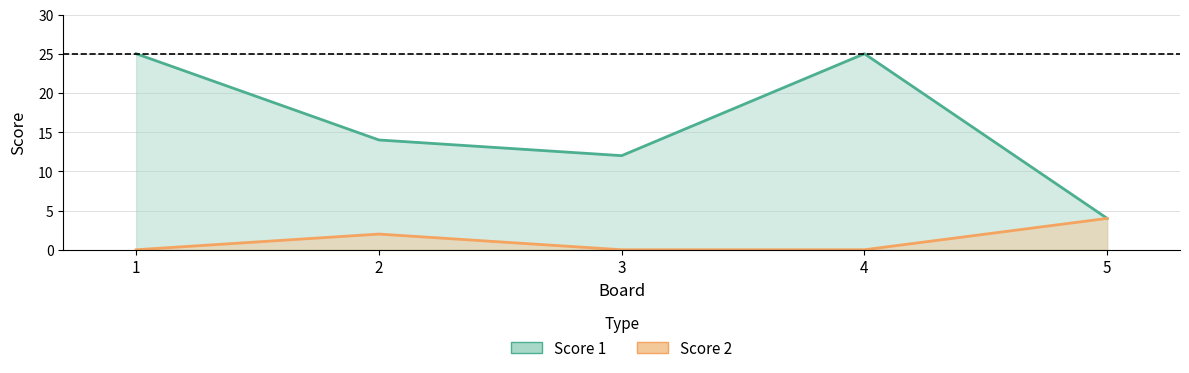

Count the number of categories in the chart.

5